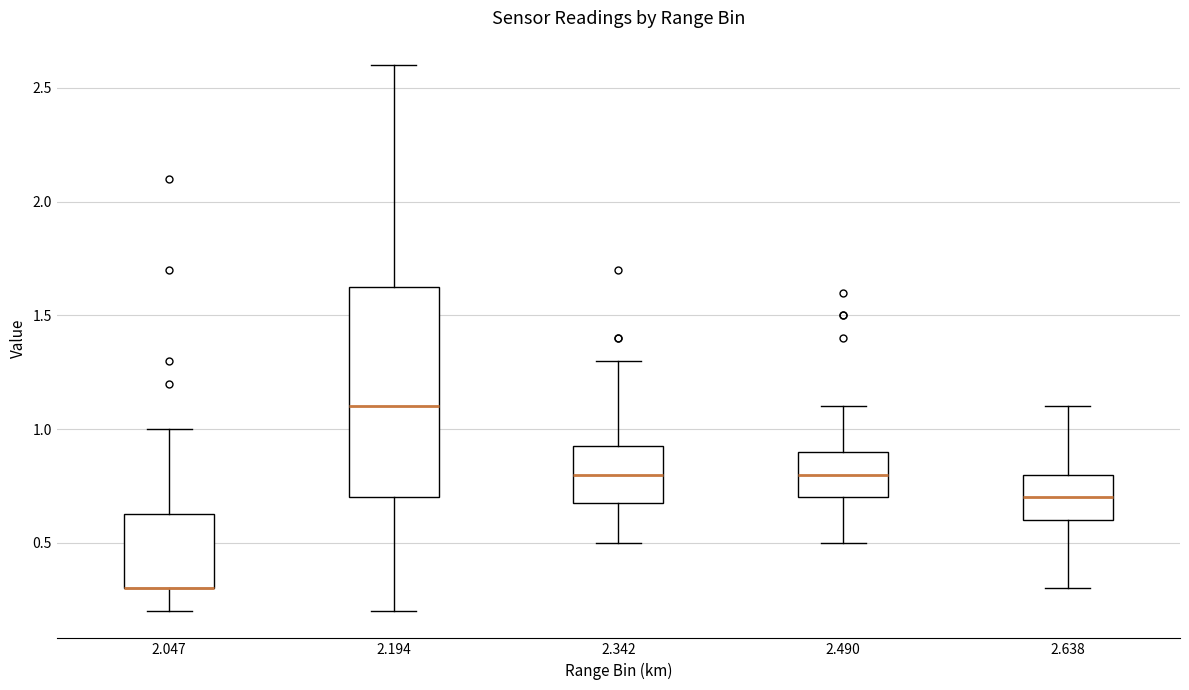

Where does the median line of the box at x = 2.490 sit on the y-axis? The values are not printed on the chart, so give them approximately, as read against the axis.

0.80